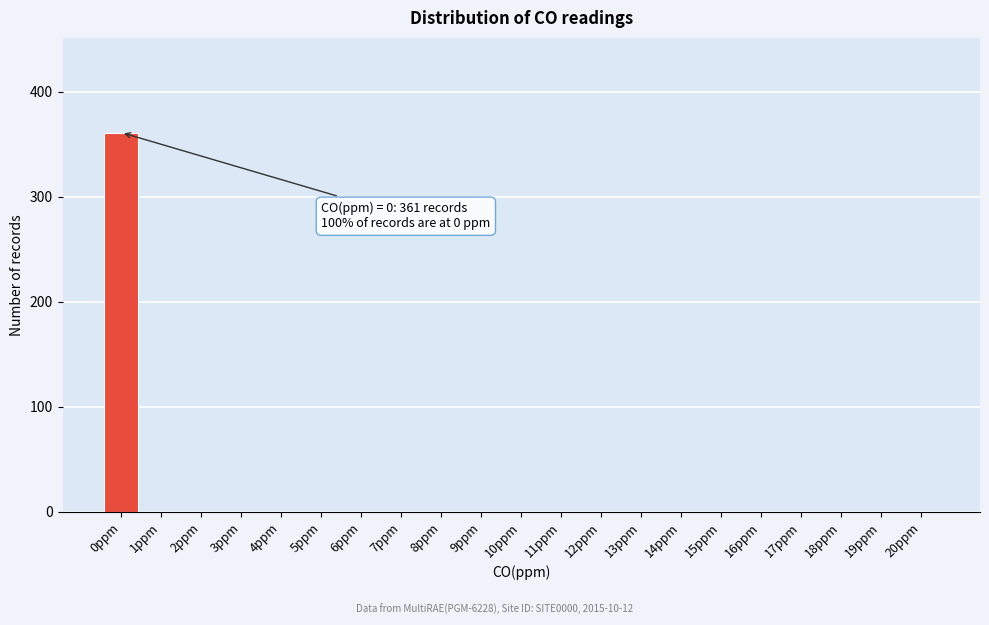

Reading right to left, list all the values displayed in this chart.

20ppm=0	19ppm=0	18ppm=0	17ppm=0	16ppm=0	15ppm=0	14ppm=0	13ppm=0	12ppm=0	11ppm=0	10ppm=0	9ppm=0	8ppm=0	7ppm=0	6ppm=0	5ppm=0	4ppm=0	3ppm=0	2ppm=0	1ppm=0	0ppm=361